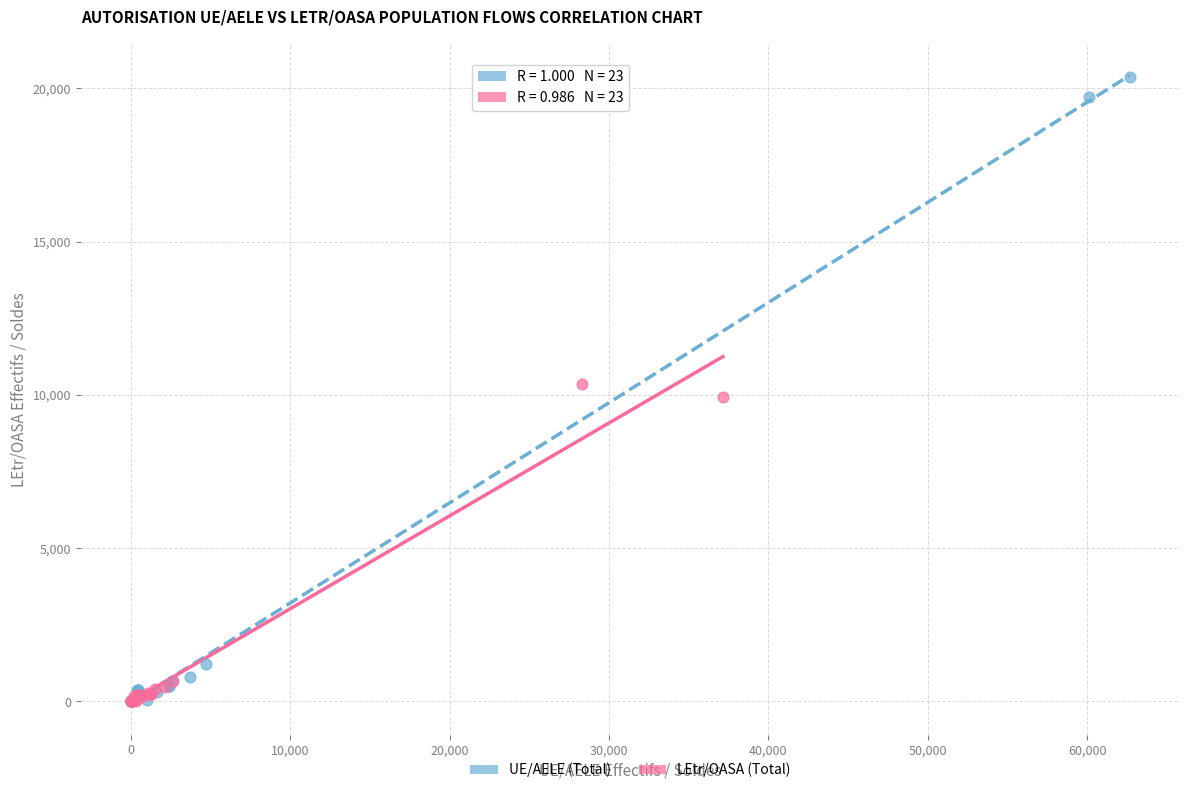

Which series has the widest spread of Y values?

UE/AELE (Total)